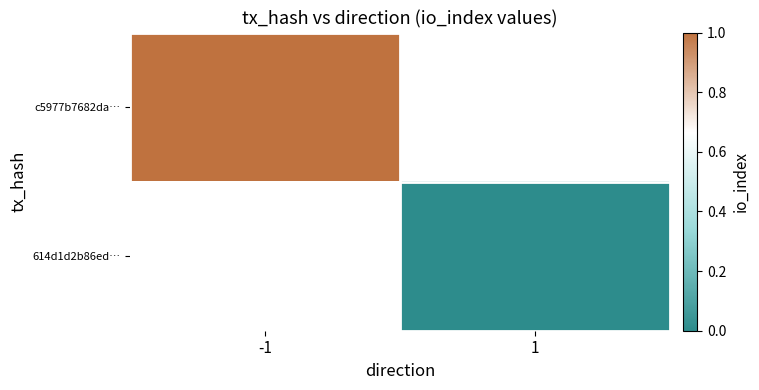

The value of c5977b7682da… at -1 is 0.6. True or false?

False